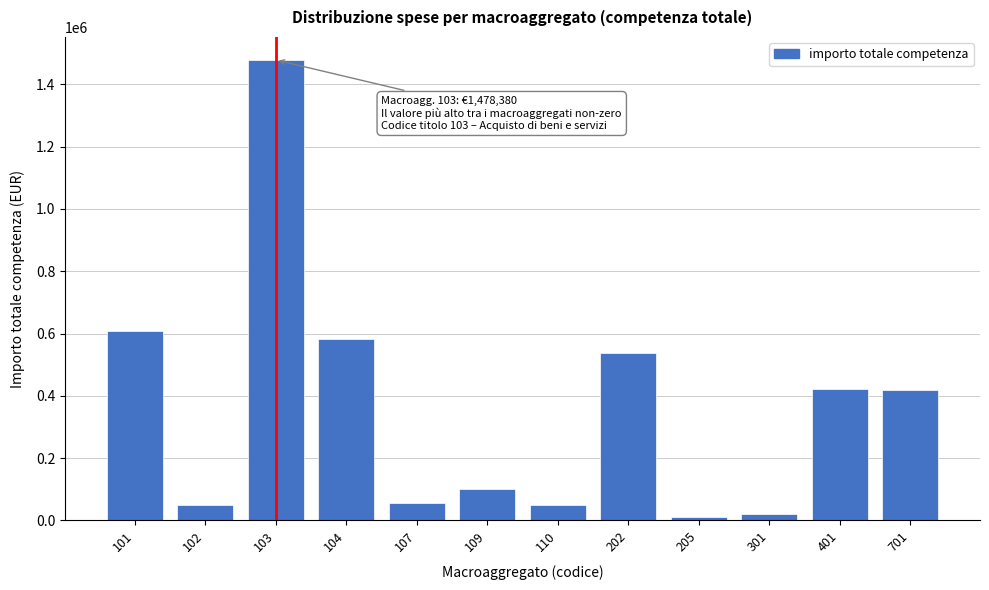

Approximately how many times larger is the value at 401 compared to 104?

0.7